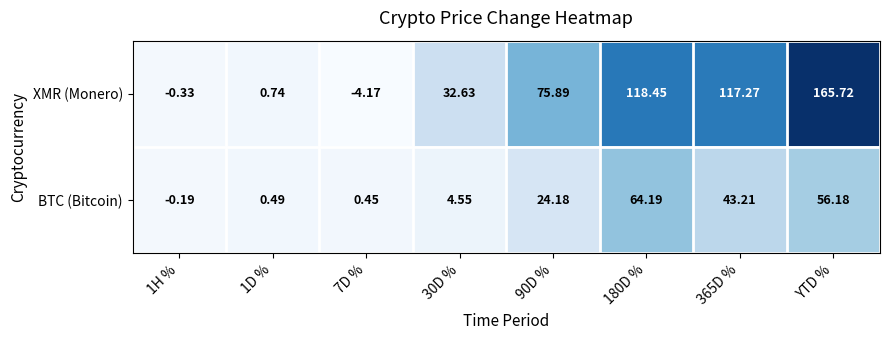

At which category does the chart reach its peak across all series?

YTD %